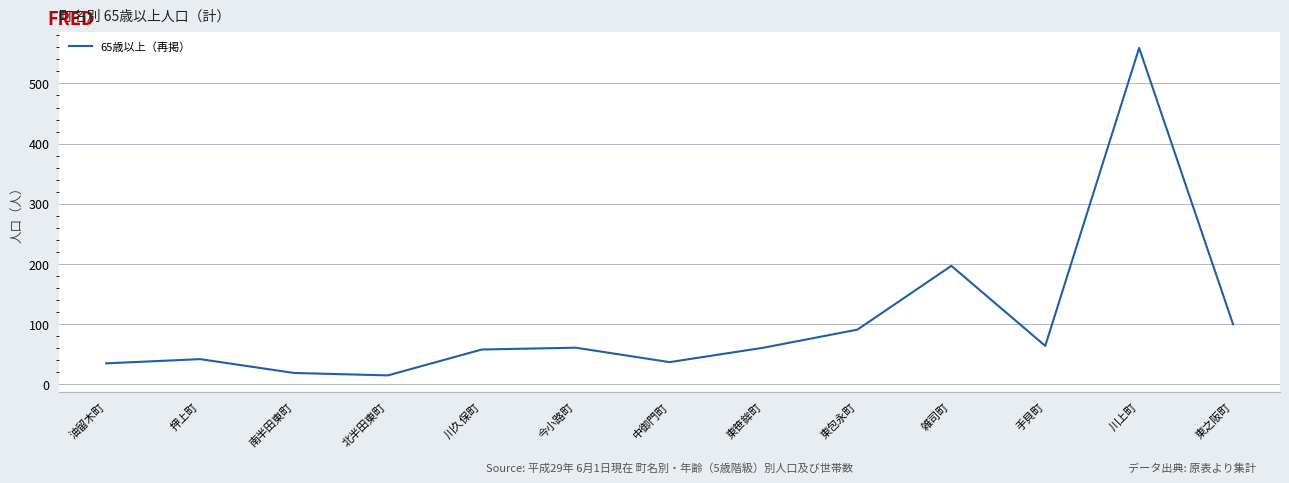

How many interior local valleys (lower than both neighbors) does the data have?

3